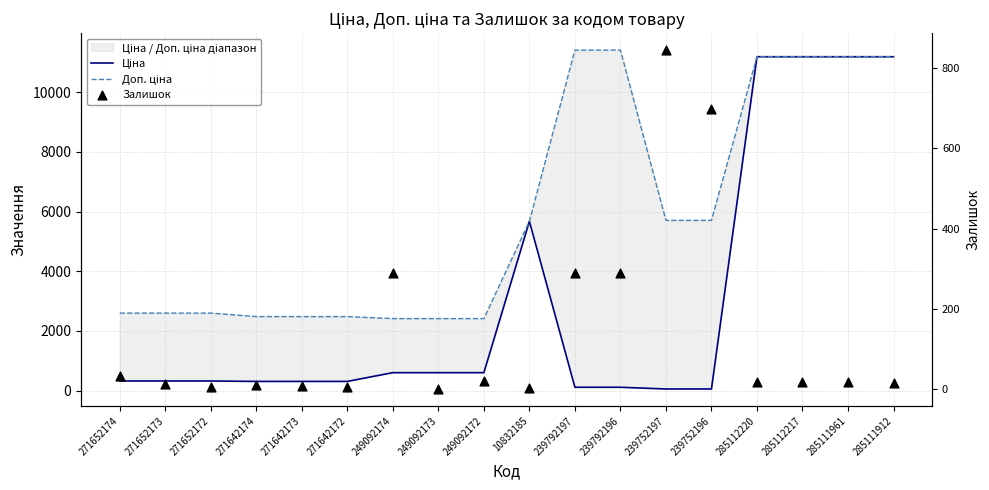

What are all the series names shown in the legend?

Ціна, Доп. ціна, Залишок